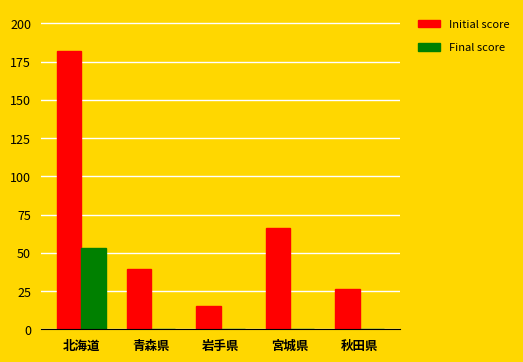

True or false: Initial score has a value of 181.8 at 北海道.

True